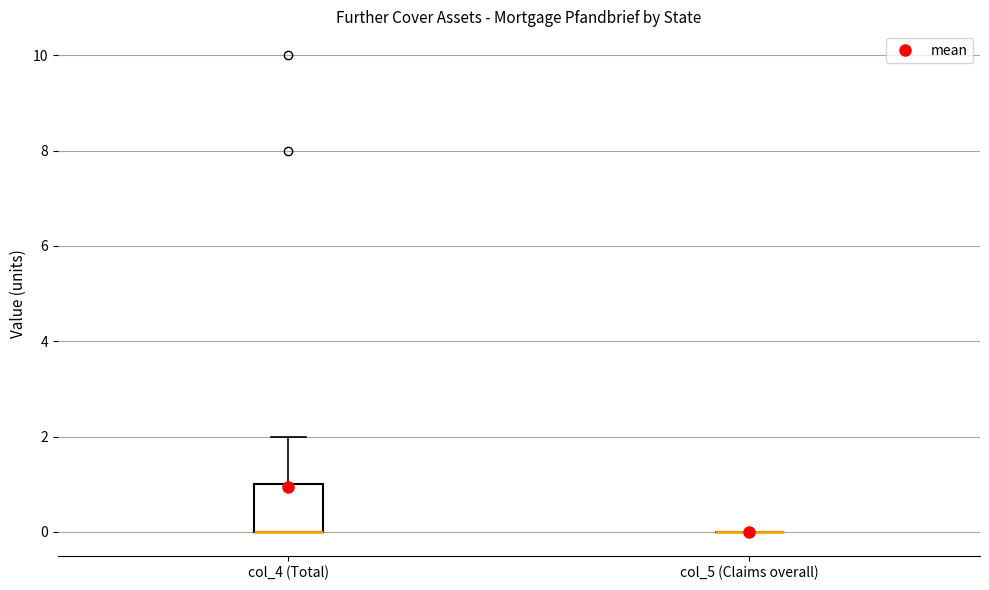

Reading left to right, transcribe this box plot: for each box, give where its median line is, the range the box spans, and where its two whiskers end, as read against the y-axis. The values are not printed on the chart, so give them approximately, as read against the axis.

col_4 (Total): median 0 (drawn on the box's lower edge), box 0 to 1, whiskers 0 to 2
col_5 (Claims overall): box collapsed to a line at 0, whiskers 0 to 0